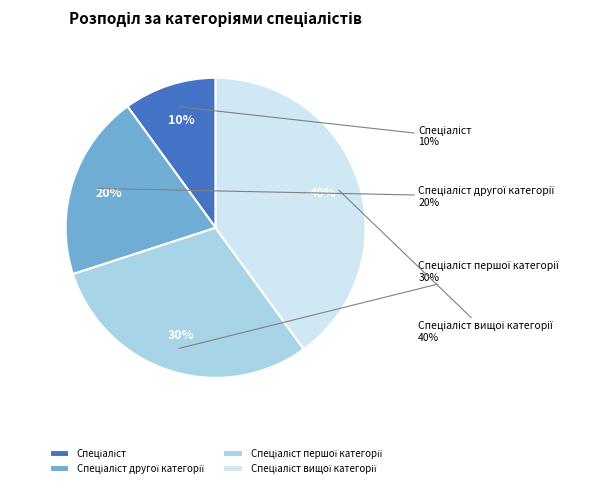

Between Спеціаліст другої категорії and Спеціаліст вищої категорії, which is larger?

Спеціаліст вищої категорії